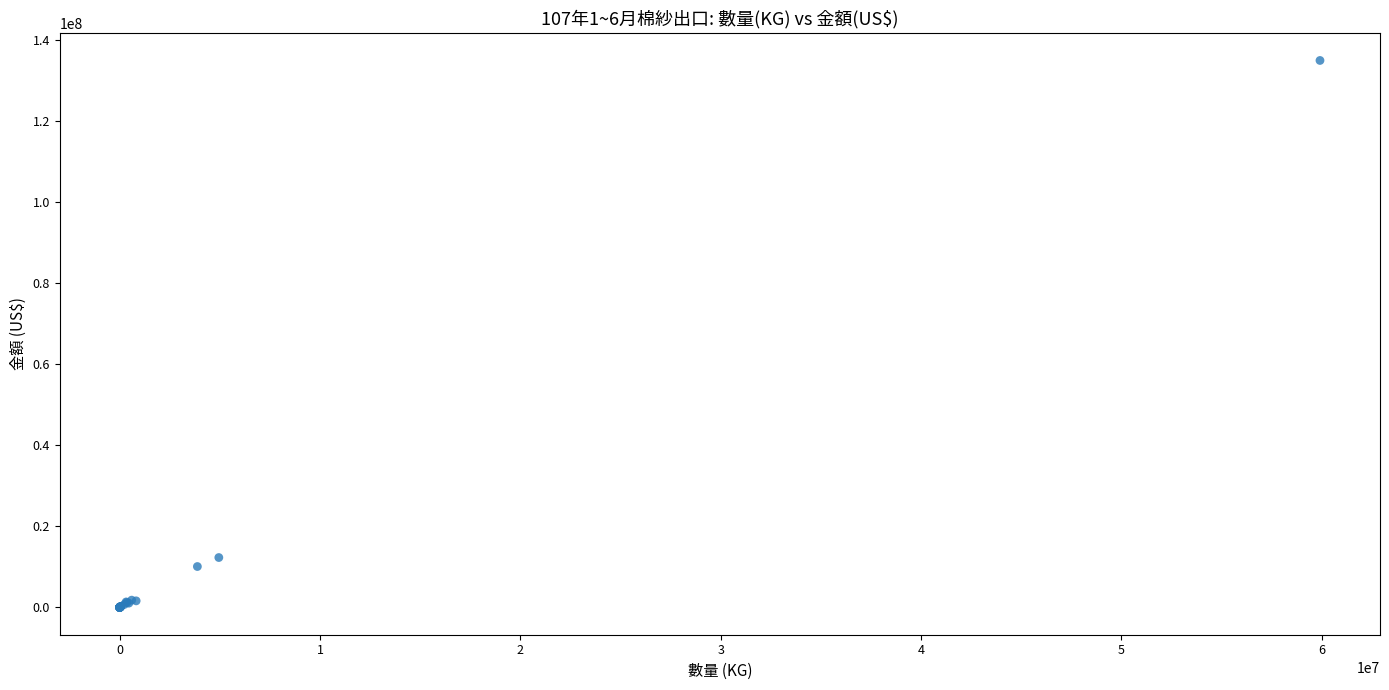

What Y value in the scatter plot is closest to 67508900?

12304400